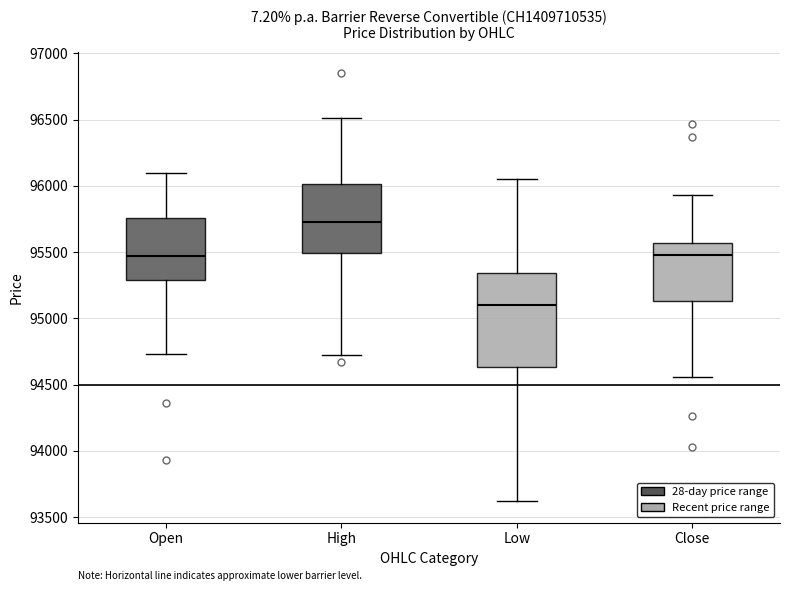

Which box is the tallest, from its lower edge to its upper edge?

Low